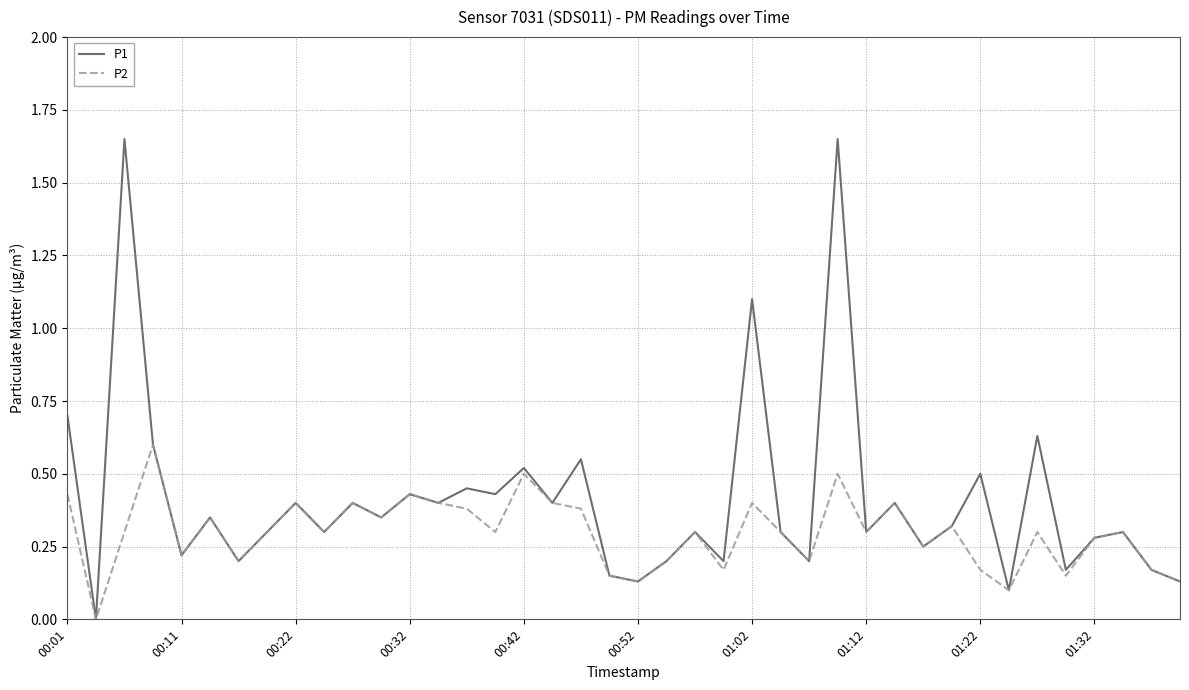

List the series in order of their peak value, highest first.

P1, P2